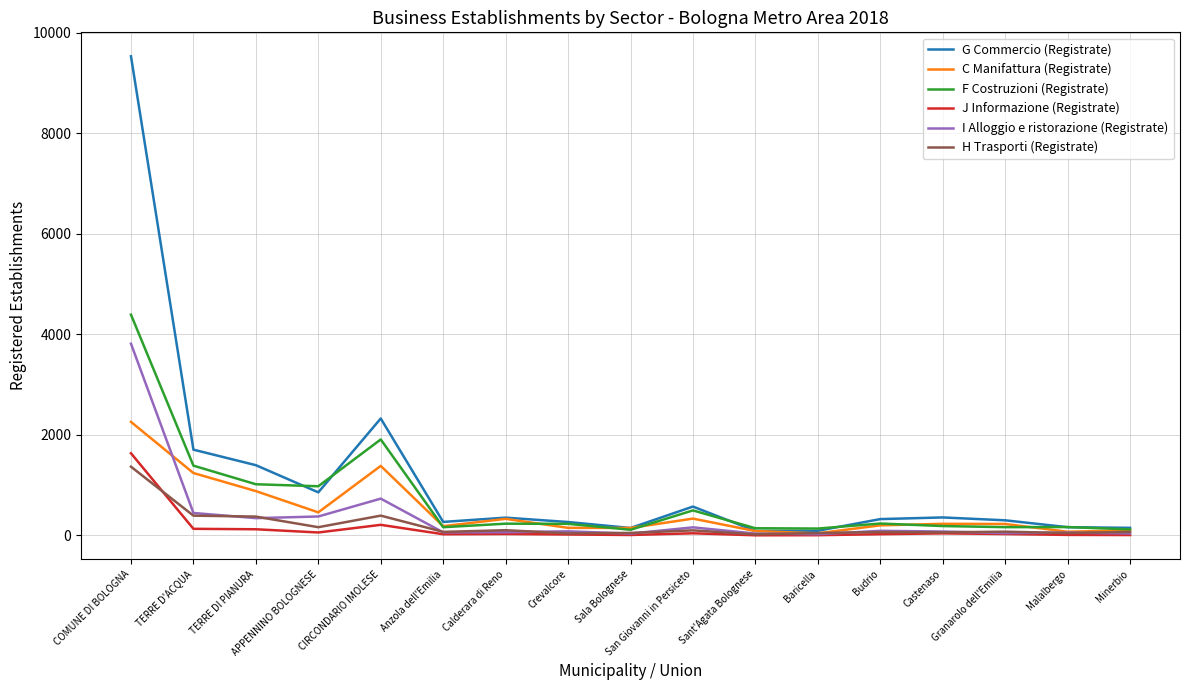

What value does the J Informazione (Registrate) series have at CIRCONDARIO IMOLESE?

212